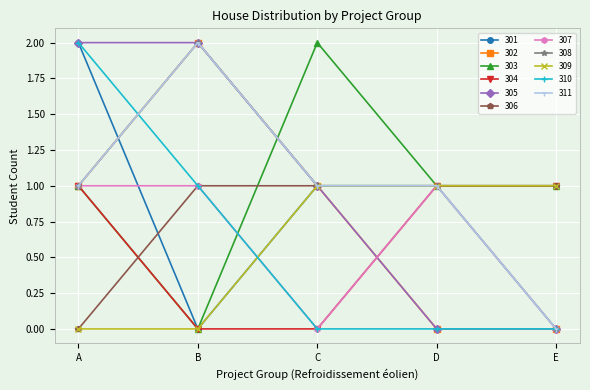

True or false: 303 and 305 intersect in this chart.

True